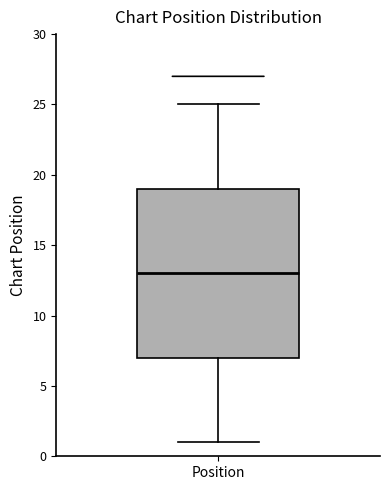

Where does the upper whisker of the box for Position end on the y-axis? The values are not printed on the chart, so give them approximately, as read against the axis.

25